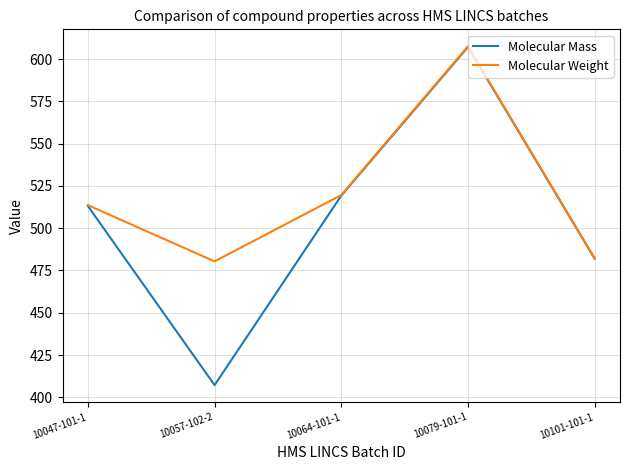

At which category is the sum across all series the highest?

10079-101-1